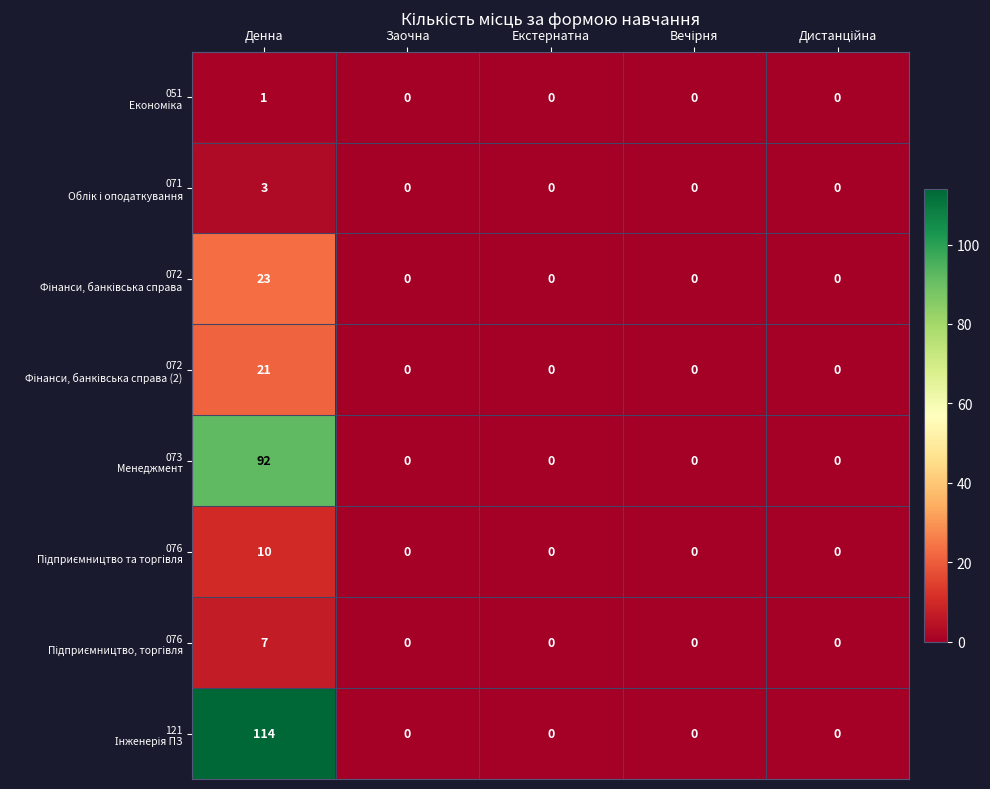

What is the maximum value shown in the chart?

114